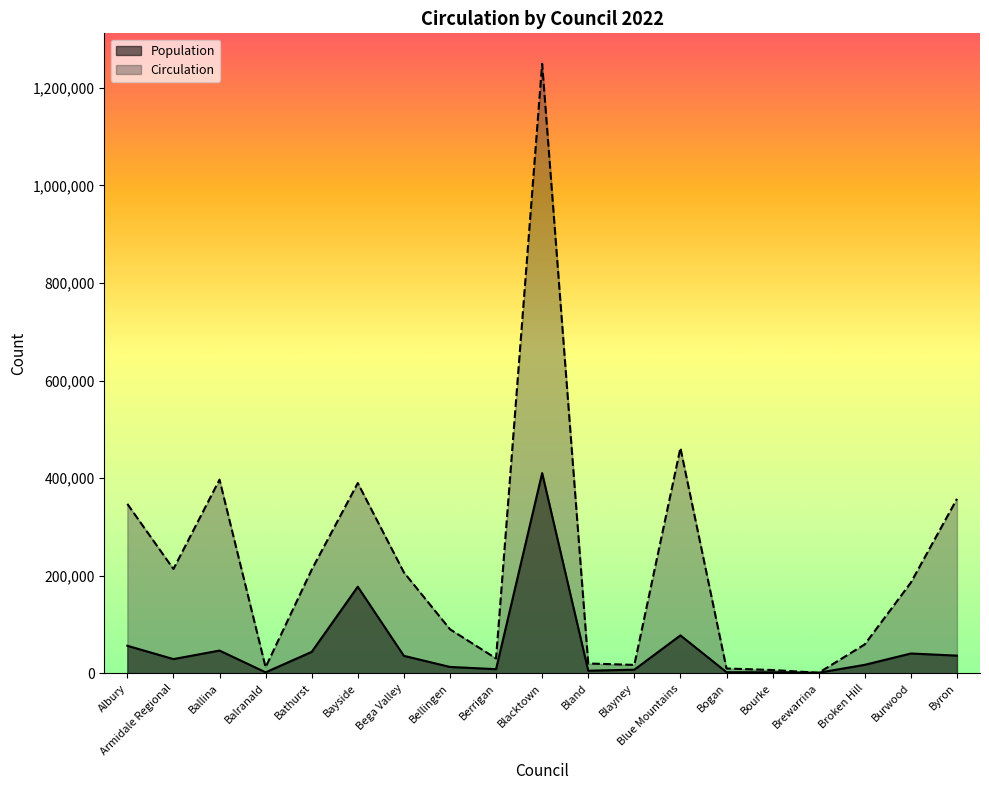

At how many categories does at least one series exceed 669666?

1